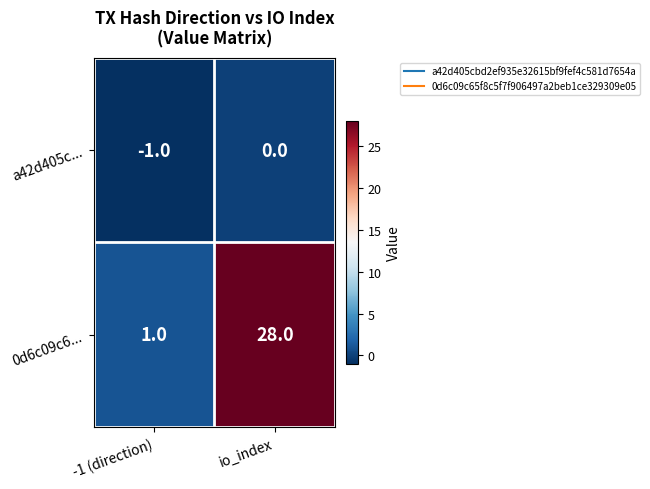

List the series in order of their overall mean, highest first.

0d6c09c6..., a42d405c...